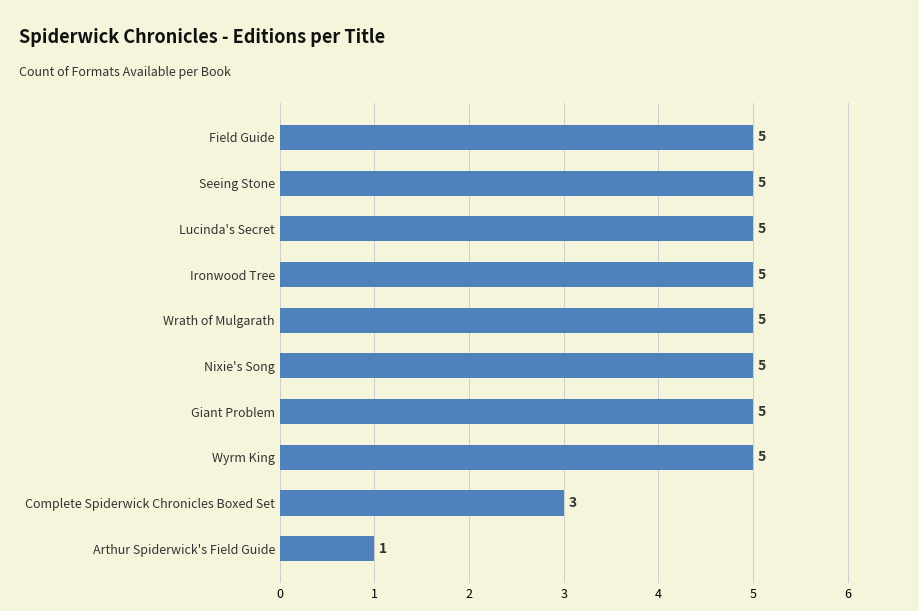

The chart shows a value of 2 at Nixie's Song. True or false?

False